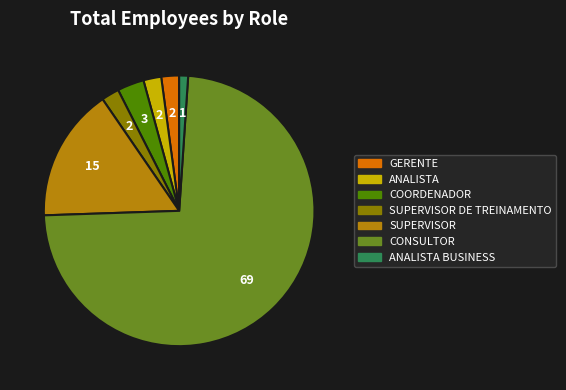

Is it true that CONSULTOR is 73% of the pie?

True